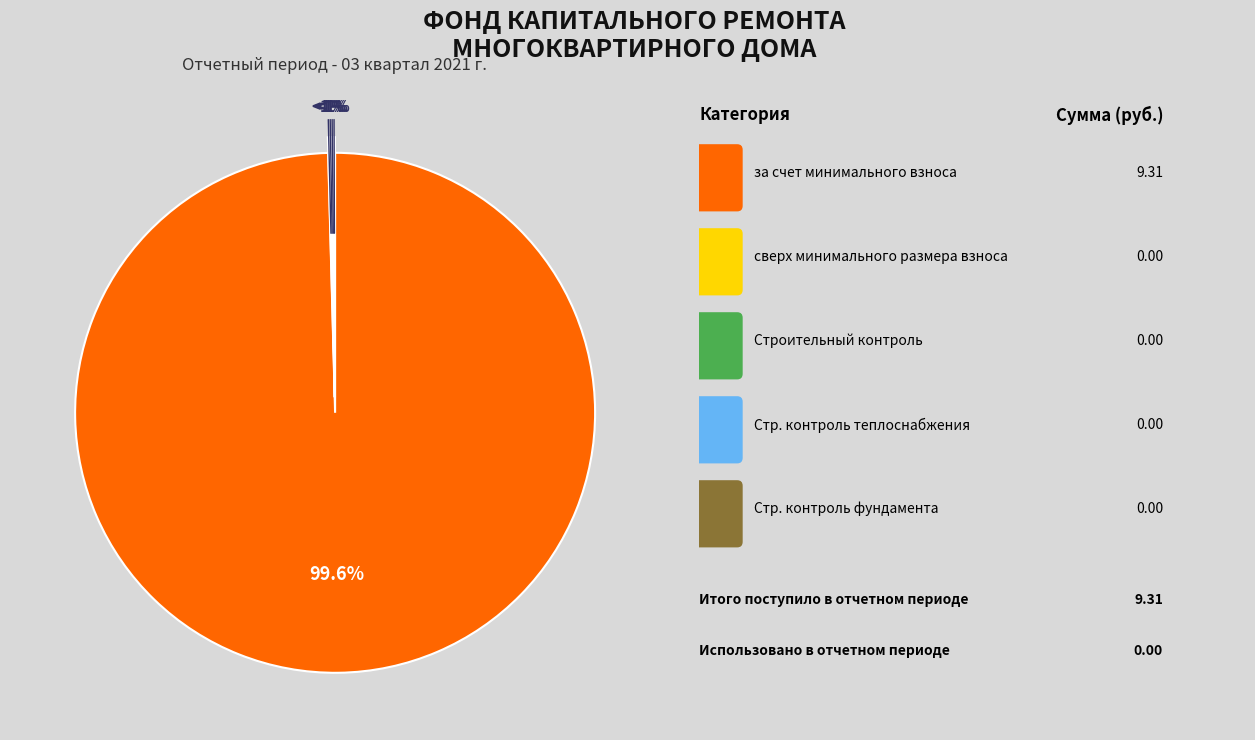

Does any single category account for the majority?

Yes